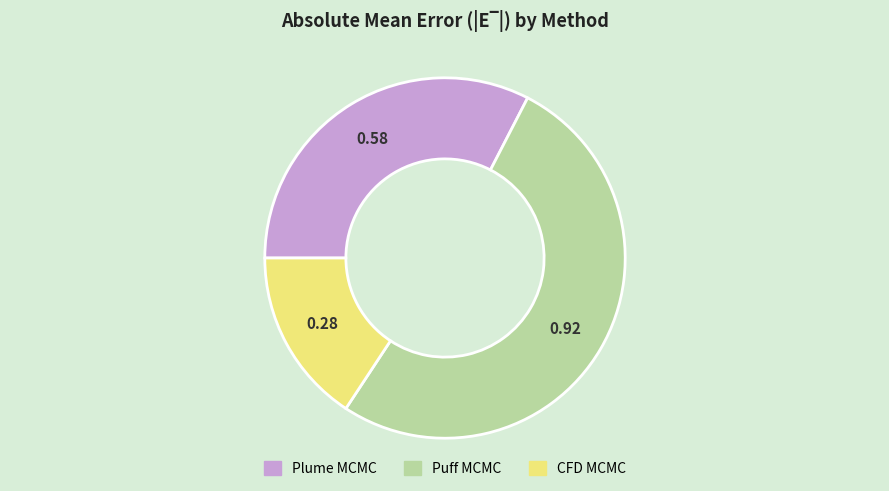

Is there any slice that represents more than half of the pie?

Yes